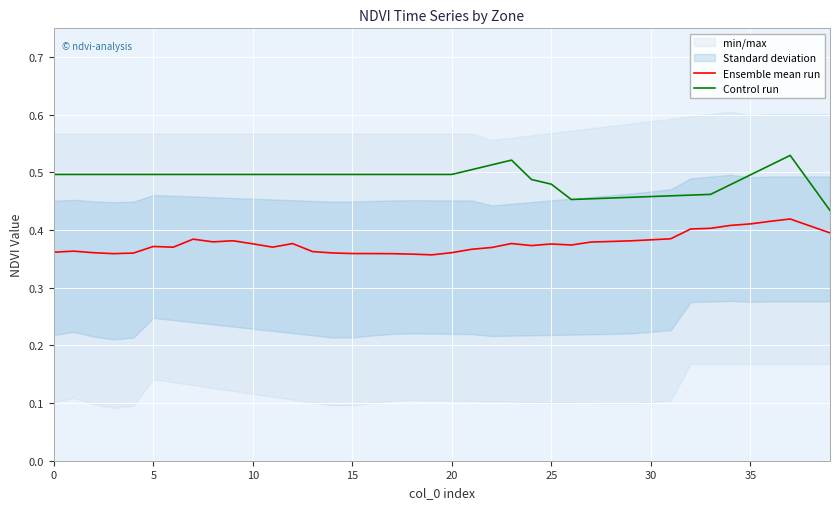

List the series in order of their overall mean, highest first.

Control run, Ensemble mean run